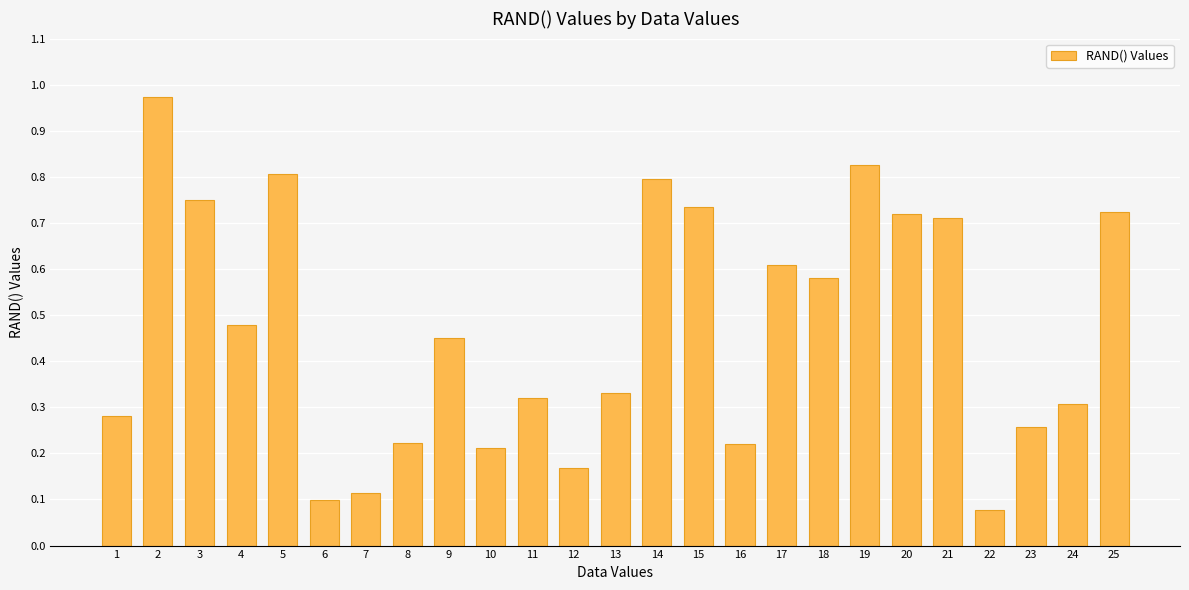

At which label is the value closest to 0?

22